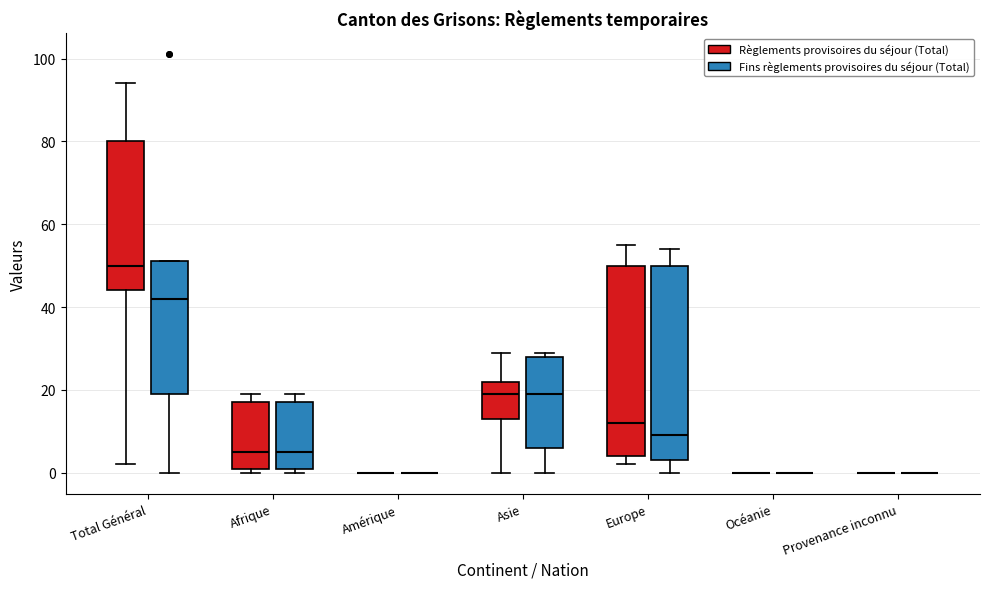

Reading left to right, transcribe this box plot: for each box, give where its median line is, the range the box spans, and where its two whiskers end, as read against the y-axis. The values are not printed on the chart, so give them approximately, as read against the axis.

Total Général (Règlements provisoires du séjour (Total)): median 50, box 44 to 80, whiskers 2 to 94
Total Général (Fins règlements provisoires du séjour (Total)): median 42, box 20 to 52, whiskers 0 to 52
Afrique (Règlements provisoires du séjour (Total)): median 6, box 2 to 18, whiskers 0 to 20
Afrique (Fins règlements provisoires du séjour (Total)): median 6, box 2 to 18, whiskers 0 to 20
Amérique (Règlements provisoires du séjour (Total)): box collapsed to a line at 0, whiskers 0 to 0
Amérique (Fins règlements provisoires du séjour (Total)): box collapsed to a line at 0, whiskers 0 to 0
Asie (Règlements provisoires du séjour (Total)): median 20, box 14 to 22, whiskers 0 to 30
Asie (Fins règlements provisoires du séjour (Total)): median 20, box 6 to 28, whiskers 0 to 30
Europe (Règlements provisoires du séjour (Total)): median 12, box 4 to 50, whiskers 2 to 56
Europe (Fins règlements provisoires du séjour (Total)): median 10, box 4 to 50, whiskers 0 to 54
Océanie (Règlements provisoires du séjour (Total)): box collapsed to a line at 0, whiskers 0 to 0
Océanie (Fins règlements provisoires du séjour (Total)): box collapsed to a line at 0, whiskers 0 to 0
Provenance inconnu (Règlements provisoires du séjour (Total)): box collapsed to a line at 0, whiskers 0 to 0
Provenance inconnu (Fins règlements provisoires du séjour (Total)): box collapsed to a line at 0, whiskers 0 to 0